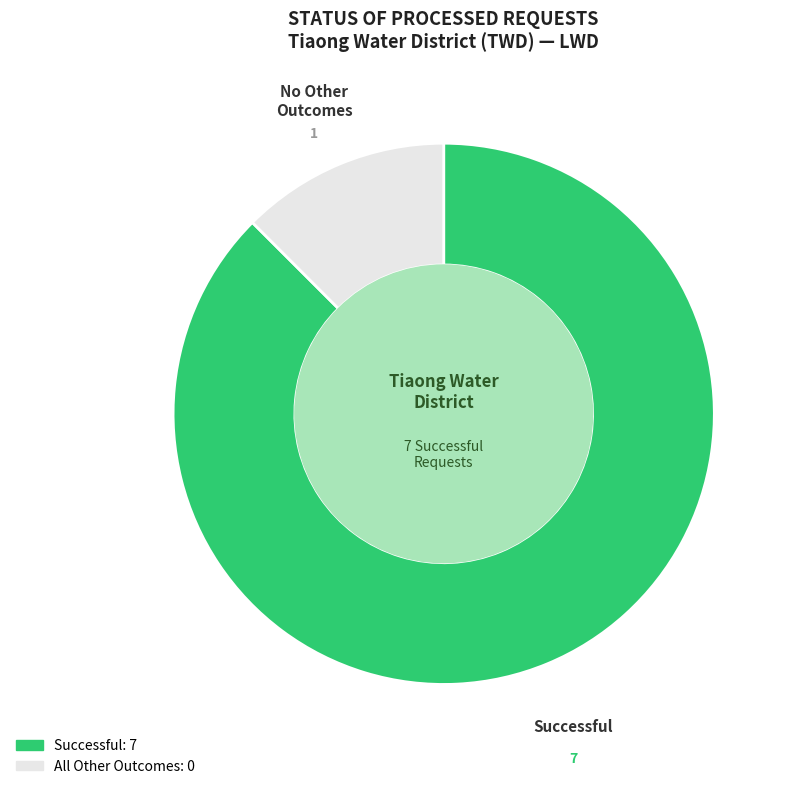

Is there any slice that represents more than half of the pie?

Yes